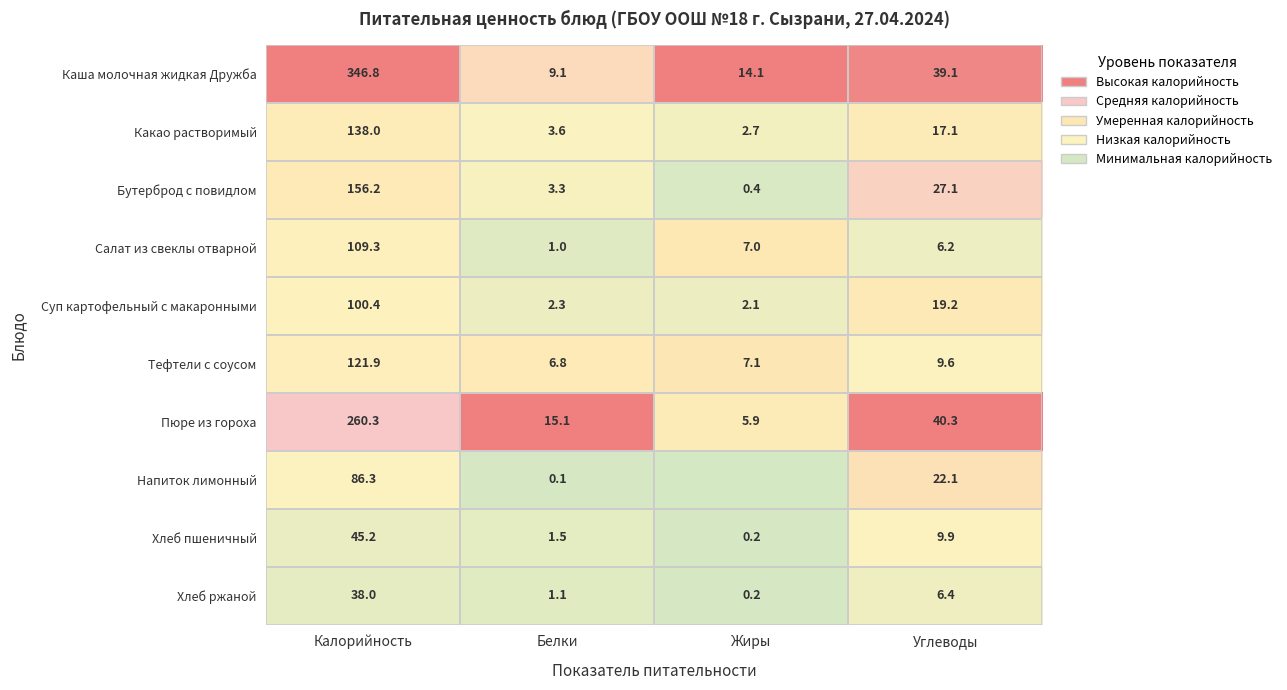

Which label corresponds to the smallest value in the chart?

Жиры